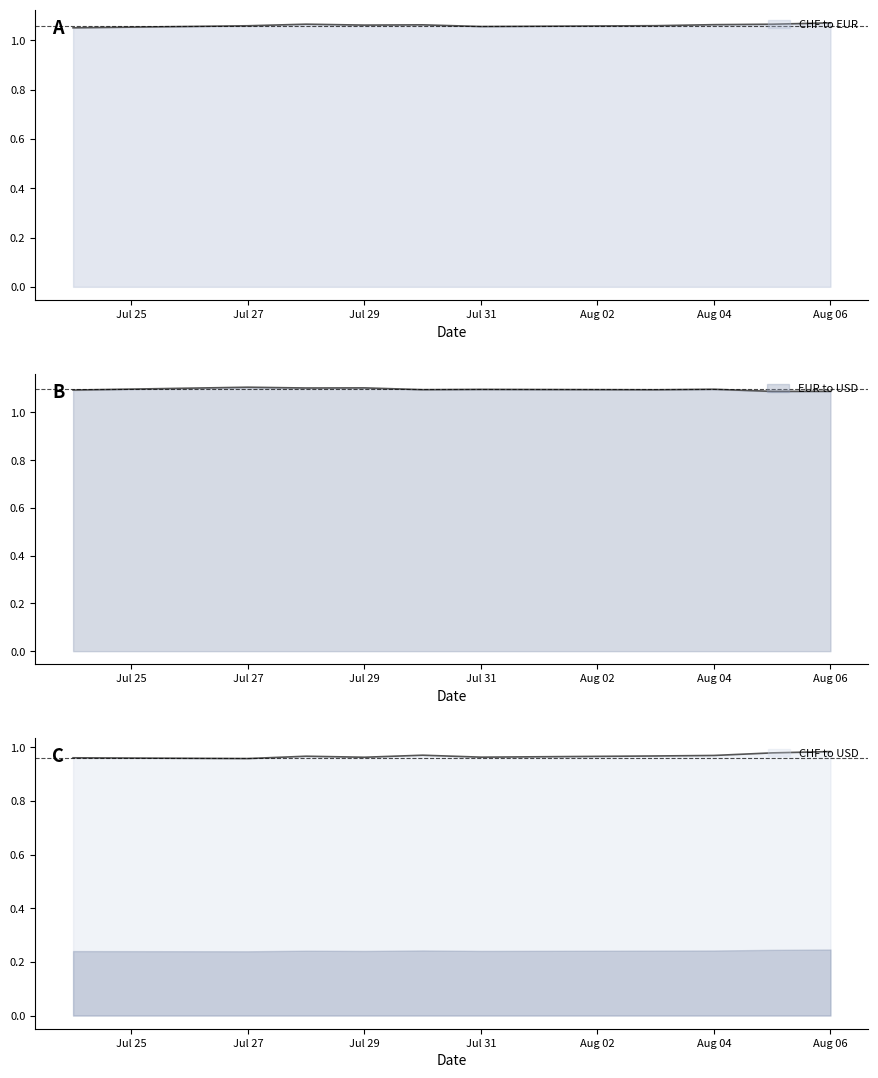

What is the lowest value of the CHF to USD series?

1.0